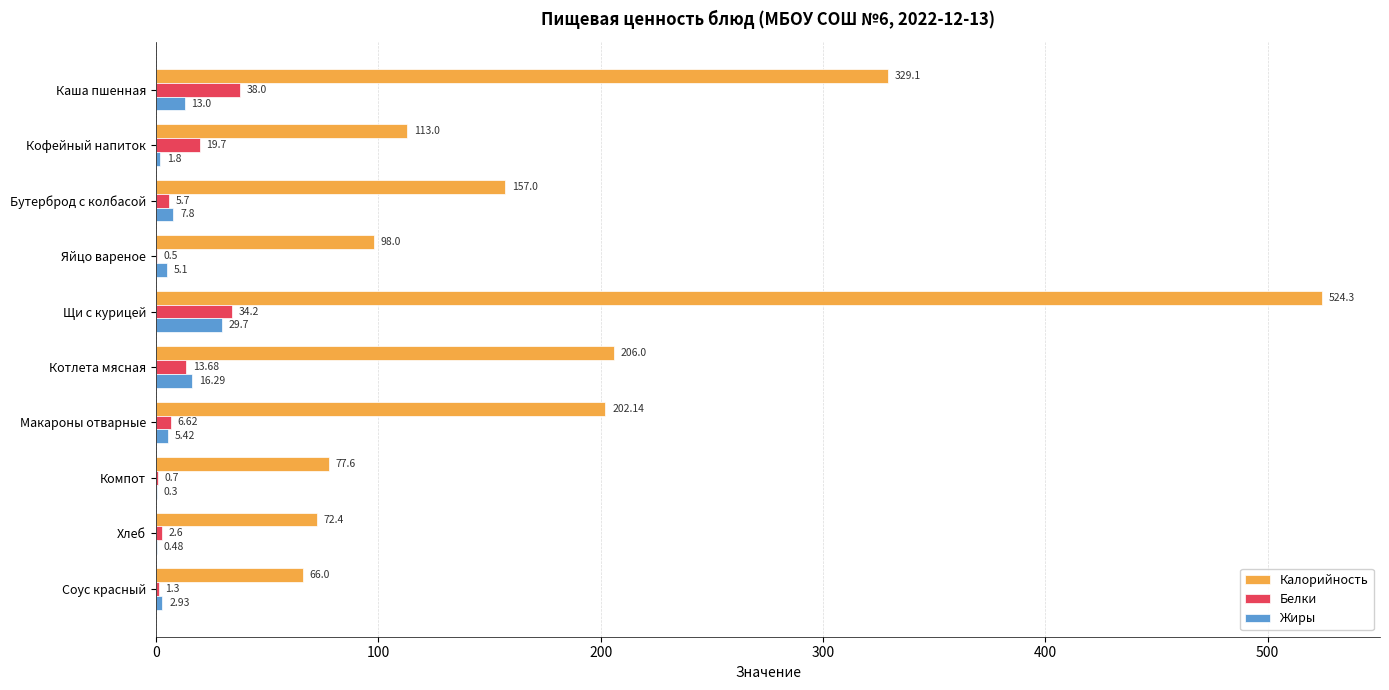

At which label is Калорийность closest to 295?

Каша пшенная